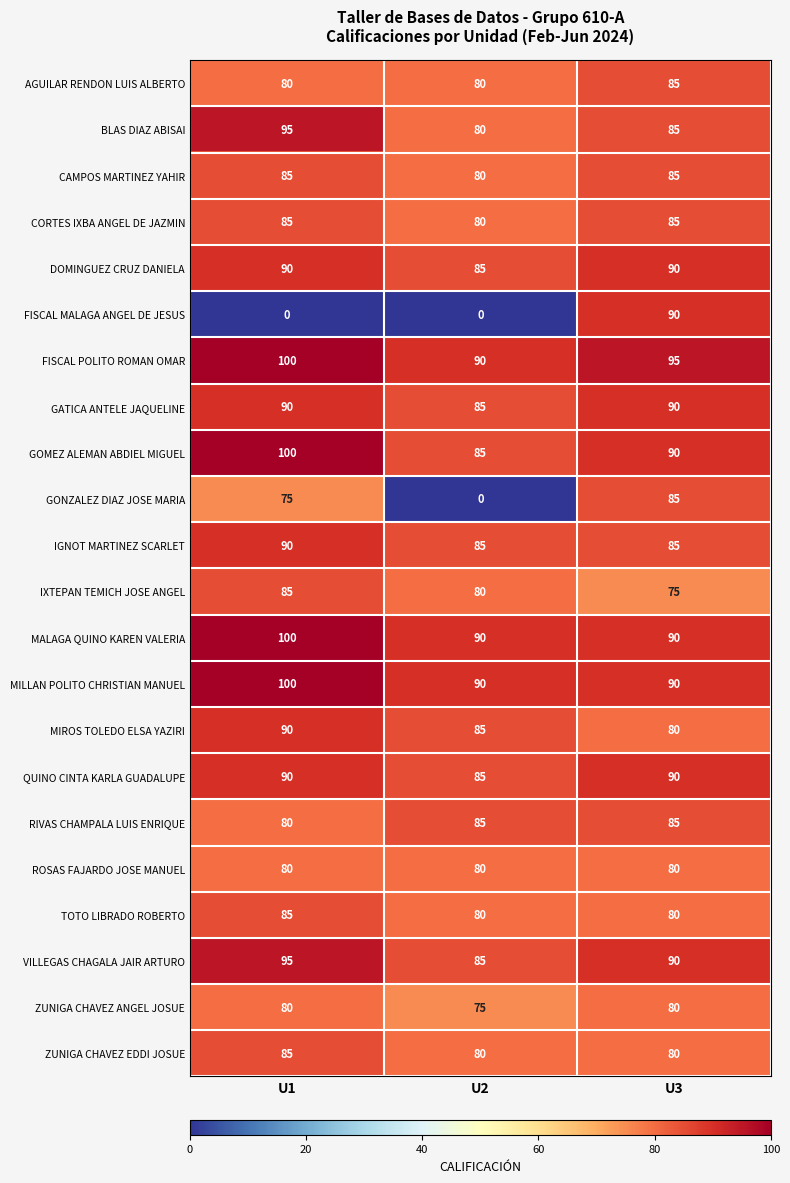

Which series has the widest spread of values?

FISCAL MALAGA ANGEL DE JESUS